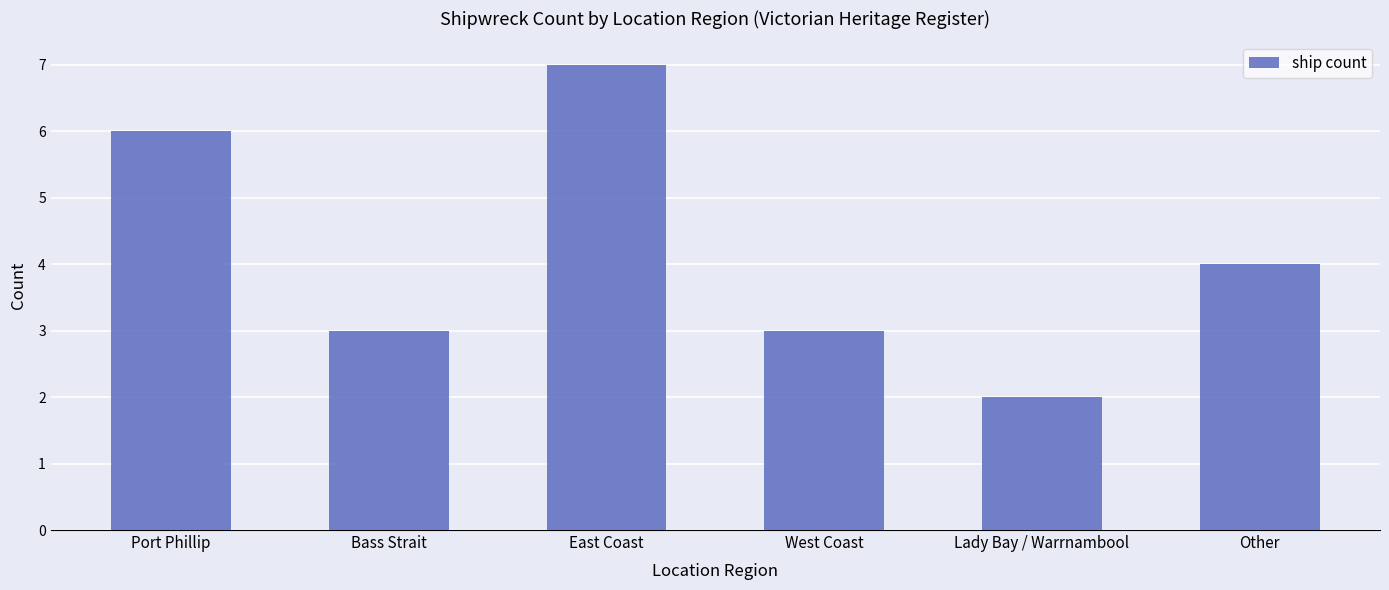

What is the sum of the values at Other and West Coast?

7